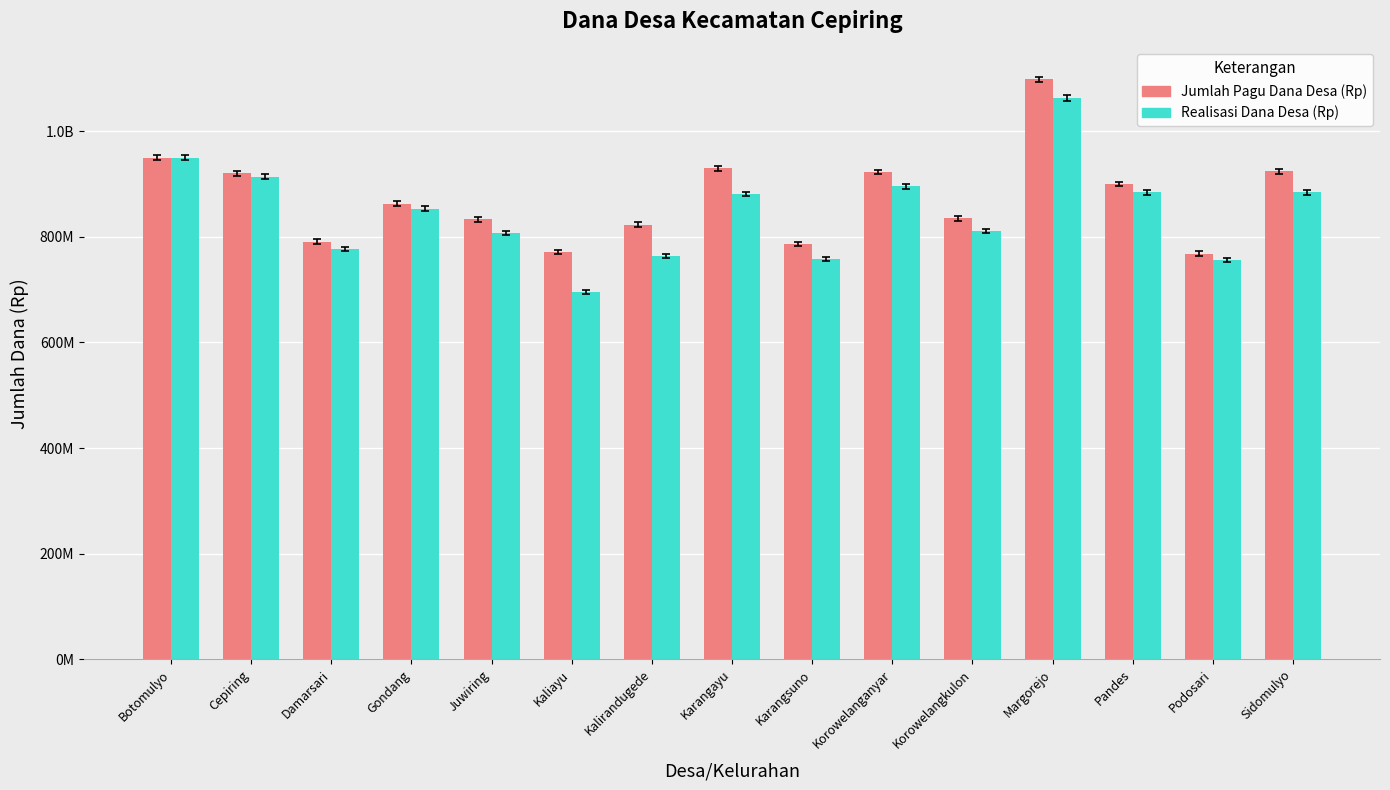

Where is Realisasi Dana Desa (Rp) nearest to the value 879020746?

Karangayu